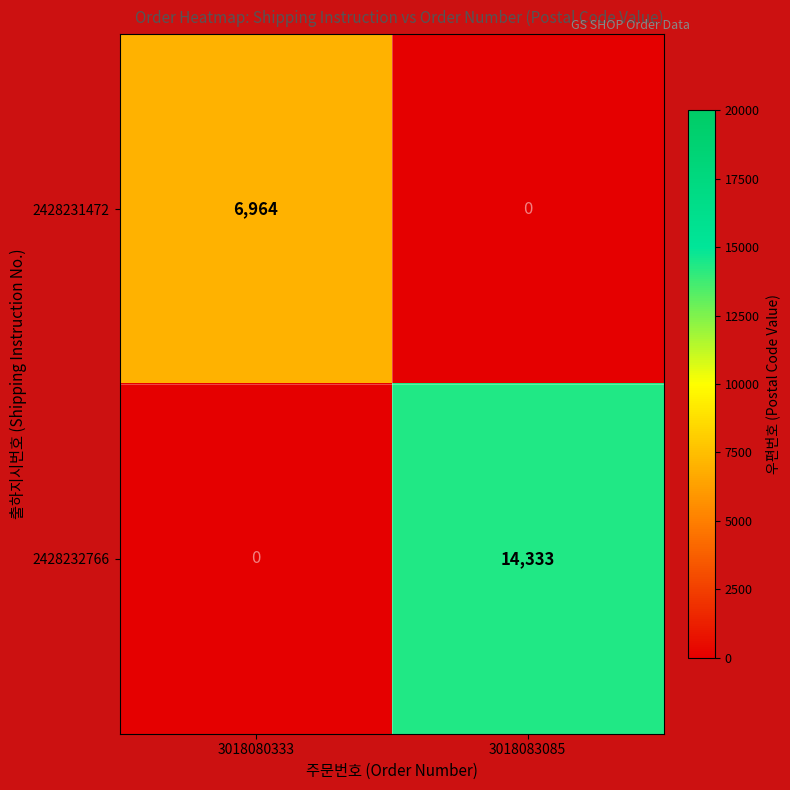

Reading left to right, transcribe all the data shown in this chart.

2428231472: 3018080333=6964	3018083085=0
2428232766: 3018080333=0	3018083085=14333